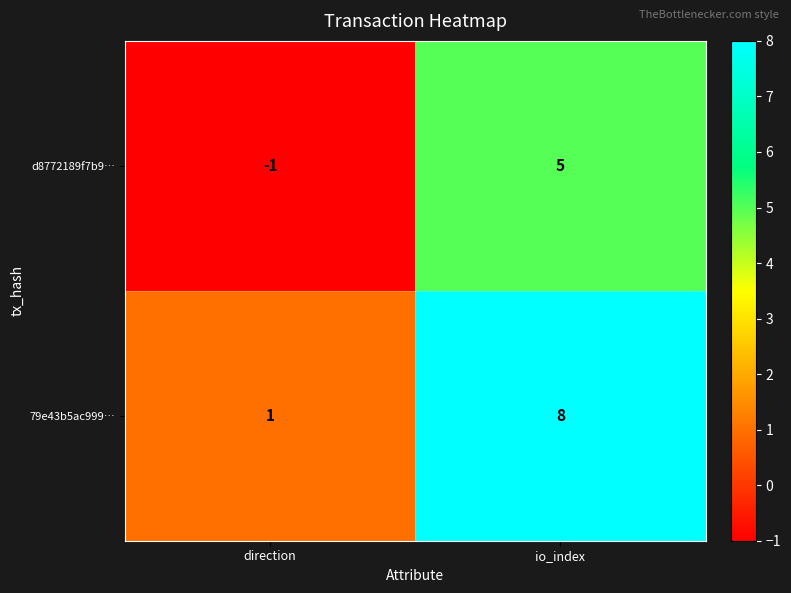

What is the sum of all 79e43b5ac999… values?

9